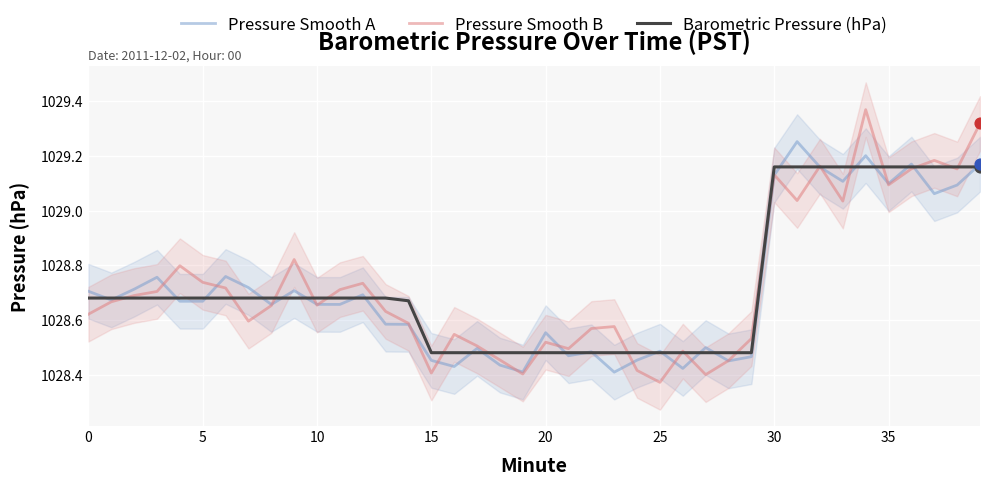

Is the value of Barometric Pressure (hPa) at 24 greater than the value of Pressure Smooth B at 36?

No